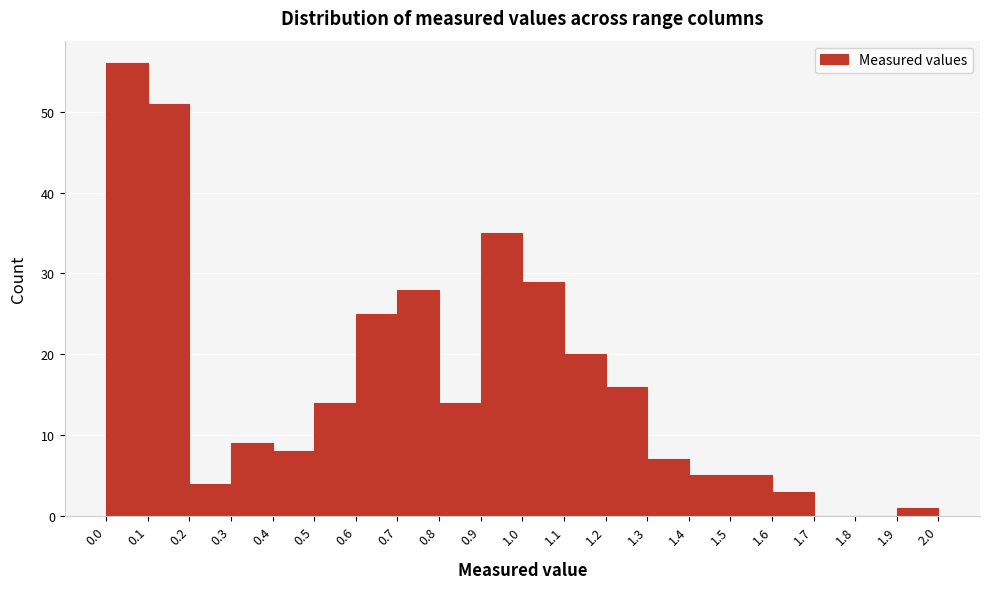

Reading left to right, transcribe this chart: for each bar, give the range it covers on the x-axis and its height. The values are not printed on the chart, so give them approximately, as read against the axis.

0.0 to 0.1: 56
0.1 to 0.2: 51
0.2 to 0.3: 4
0.3 to 0.4: 9
0.4 to 0.5: 8
0.5 to 0.6: 14
0.6 to 0.7: 25
0.7 to 0.8: 28
0.8 to 0.9: 14
0.9 to 1.0: 35
1.0 to 1.1: 29
1.1 to 1.2: 20
1.2 to 1.3: 16
1.3 to 1.4: 7
1.4 to 1.5: 5
1.5 to 1.6: 5
1.6 to 1.7: 3
1.7 to 1.8: 0
1.8 to 1.9: 0
1.9 to 2.0: 1